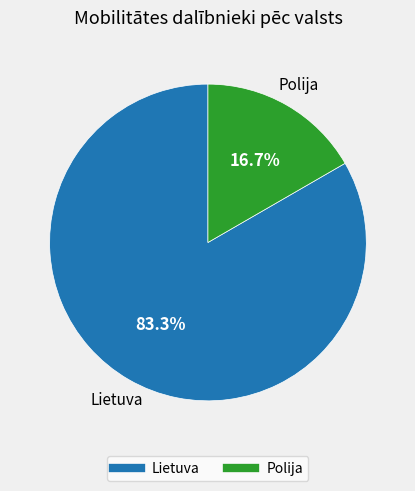

Does any single category account for the majority?

Yes